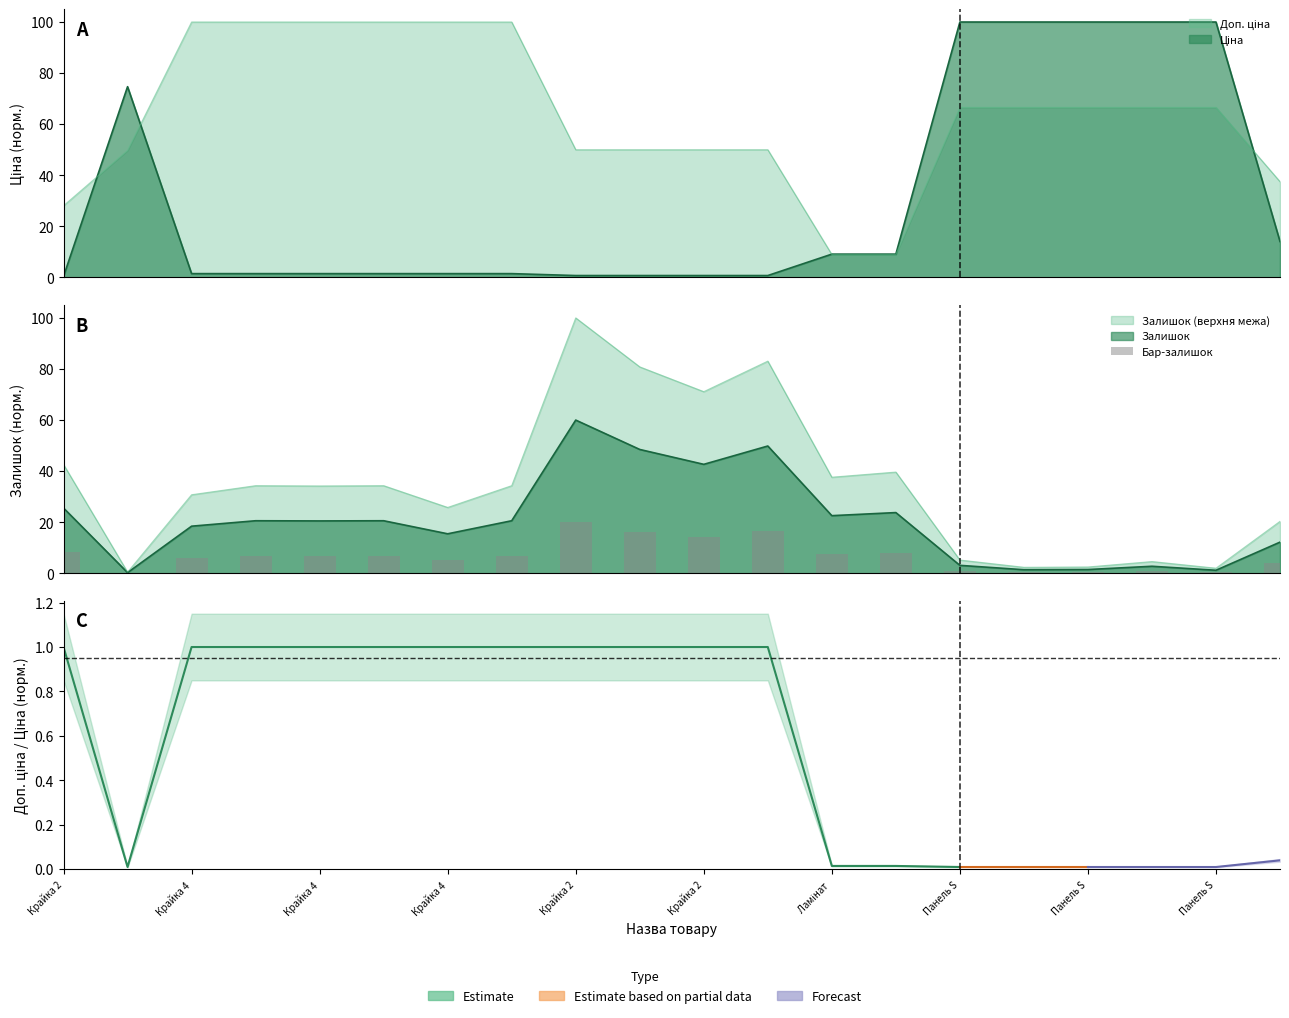

Which label corresponds to the largest value in the chart?

Крайка 2